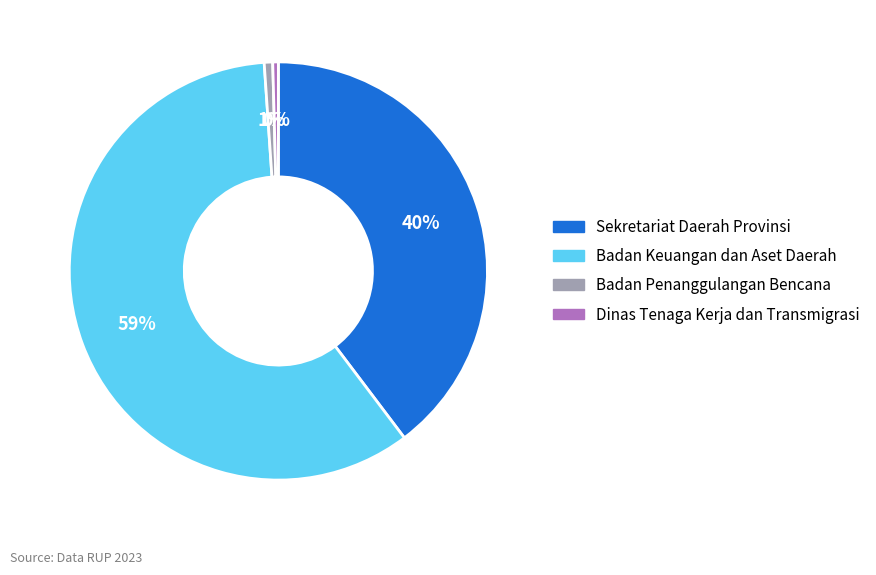

Is there a majority slice in this chart?

Yes